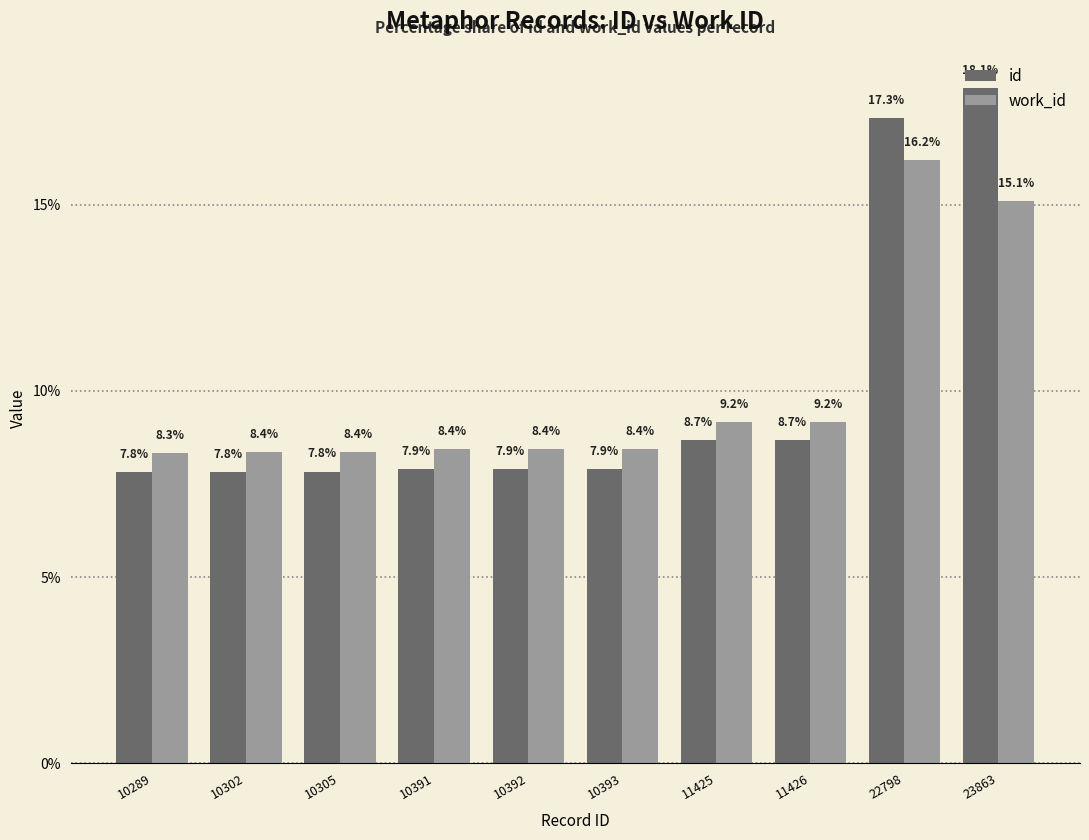

Is the value of id at 10392 greater than the value of work_id at 10302?

No